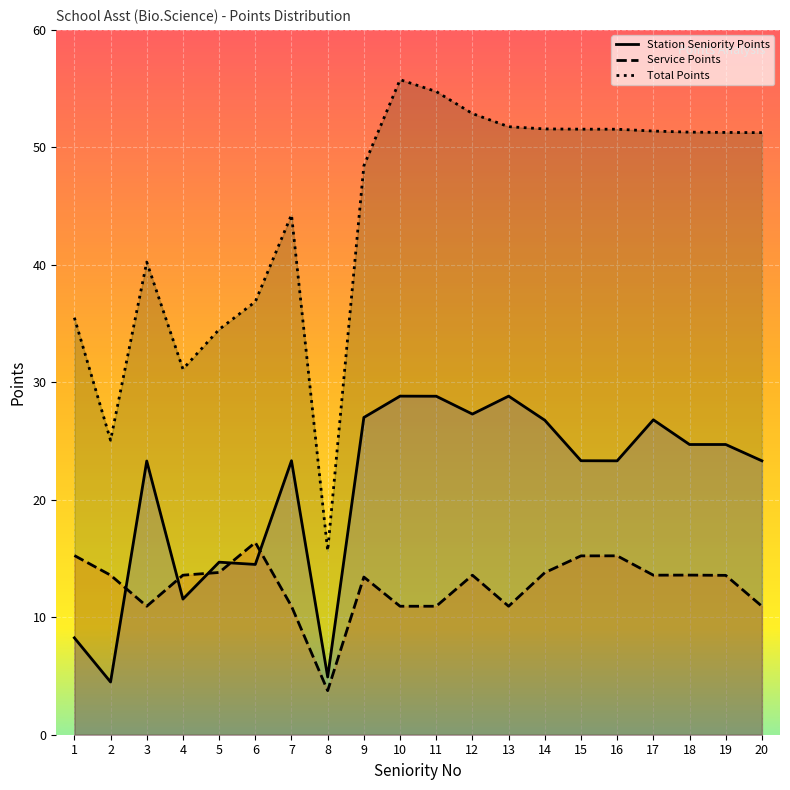

What is the maximum value for Total Points?

55.8